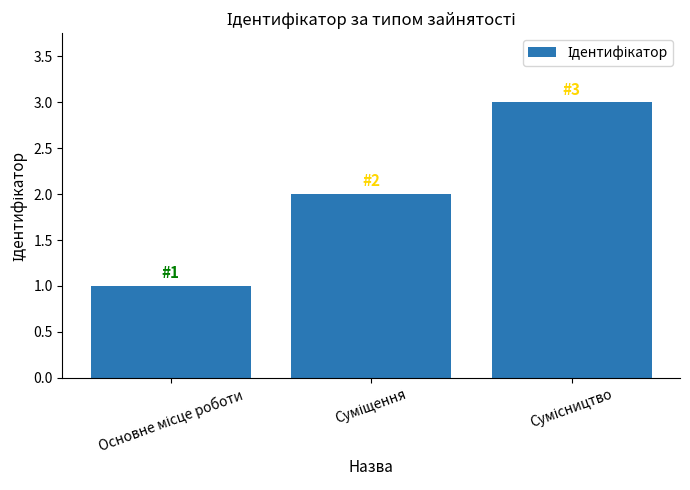

What is the sum of all values?

6